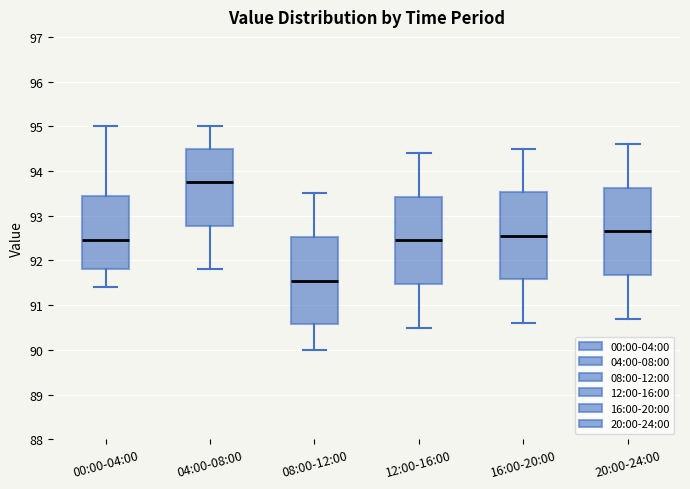

Reading left to right, read every box against the y-axis: the position of its median line, the range the box covers, and the ends of its whiskers. The values are not printed on the chart, so give them approximately, as read against the axis.

00:00-04:00: median 92.5, box 91.8 to 93.5, whiskers 91.4 to 95.0
04:00-08:00: median 93.8, box 92.8 to 94.5, whiskers 91.8 to 95.0
08:00-12:00: median 91.6, box 90.6 to 92.5, whiskers 90.0 to 93.5
12:00-16:00: median 92.5, box 91.5 to 93.4, whiskers 90.5 to 94.4
16:00-20:00: median 92.6, box 91.6 to 93.5, whiskers 90.6 to 94.5
20:00-24:00: median 92.7, box 91.7 to 93.6, whiskers 90.7 to 94.6